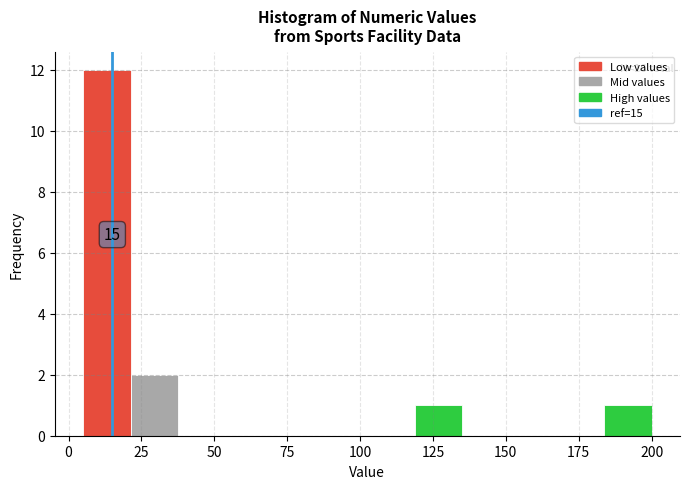

Read against the x-axis, roughly where is the centre of the tallest bar?

15